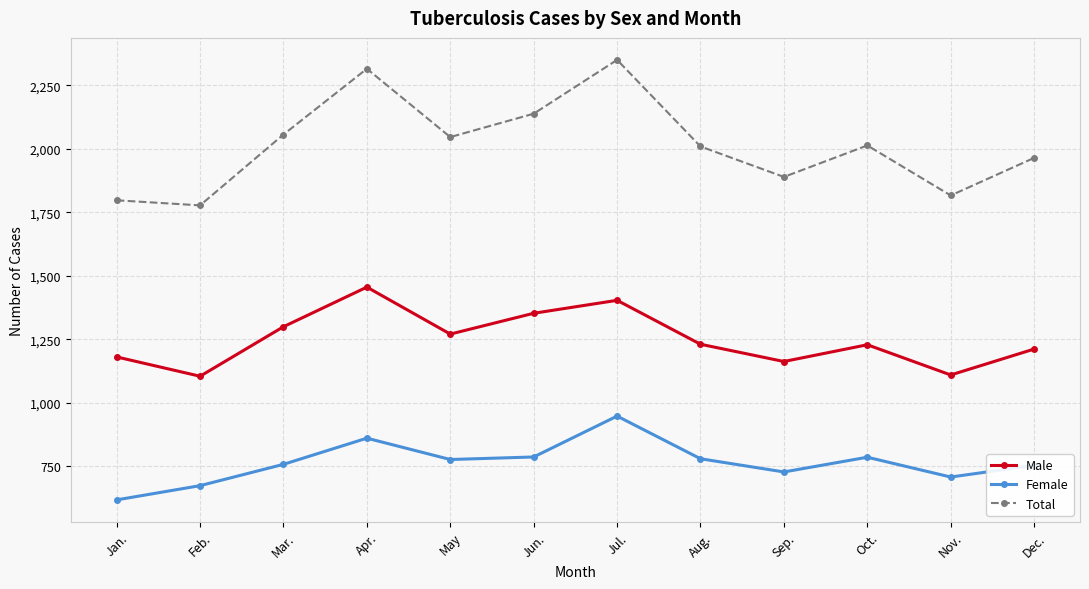

What is the difference between the Male values at May and Mar.?

29